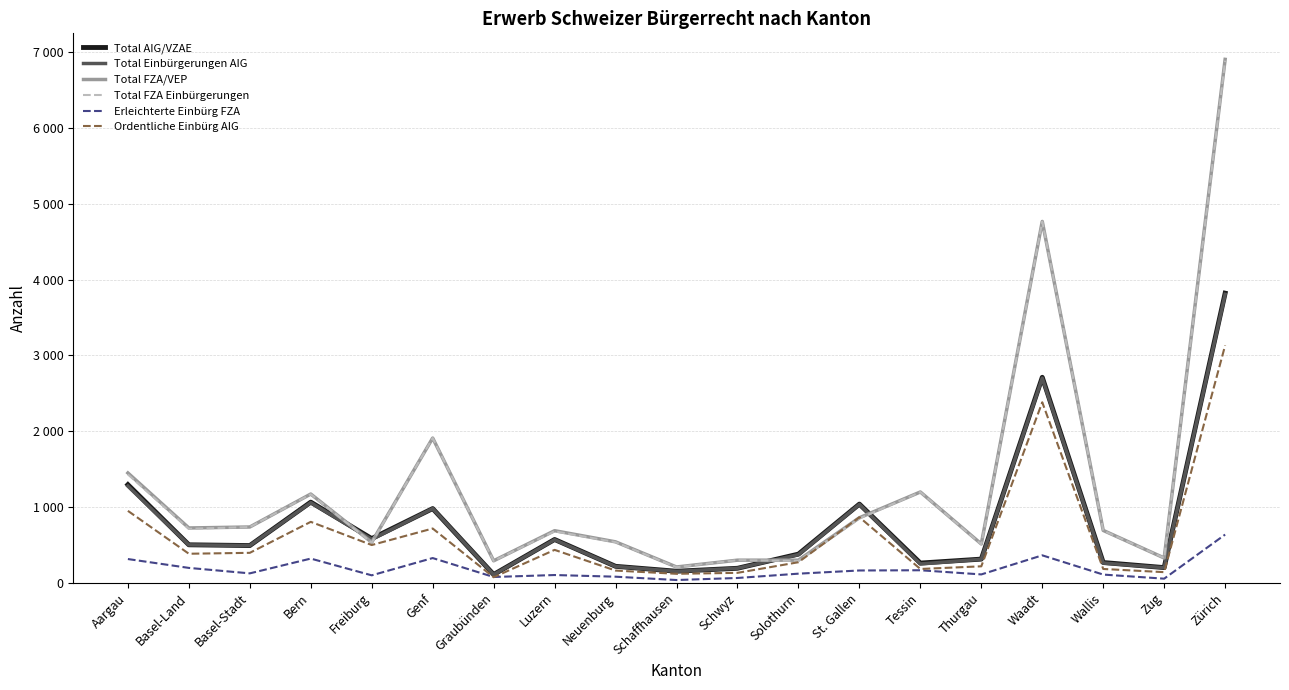

What is the total value across all series at Aargau?

6711